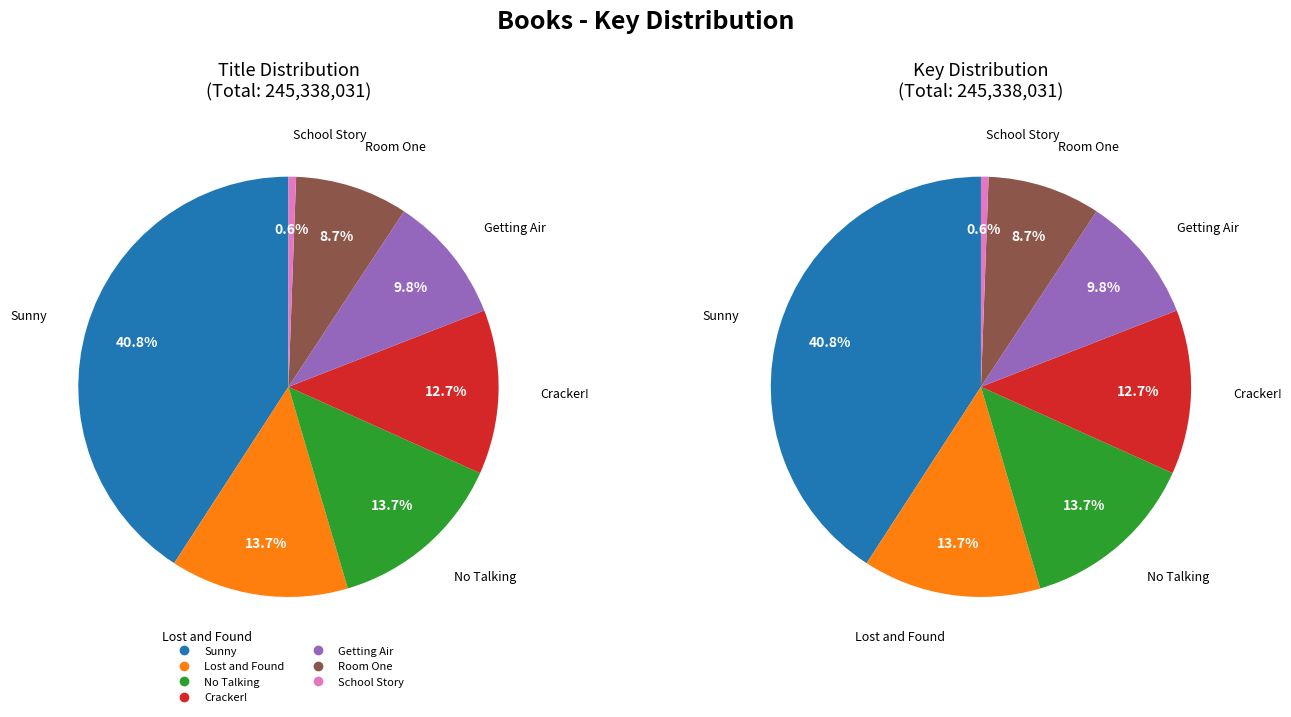

Count the number of slices in the pie.

7